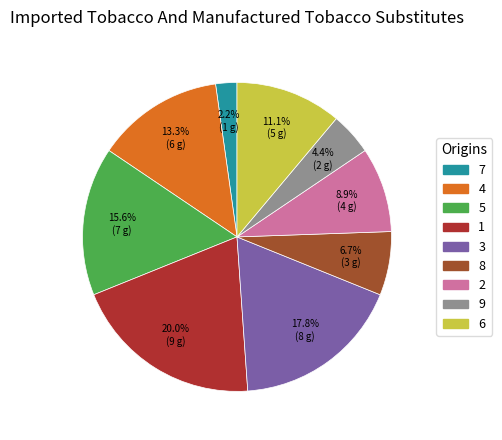

Count the number of slices in the pie.

9